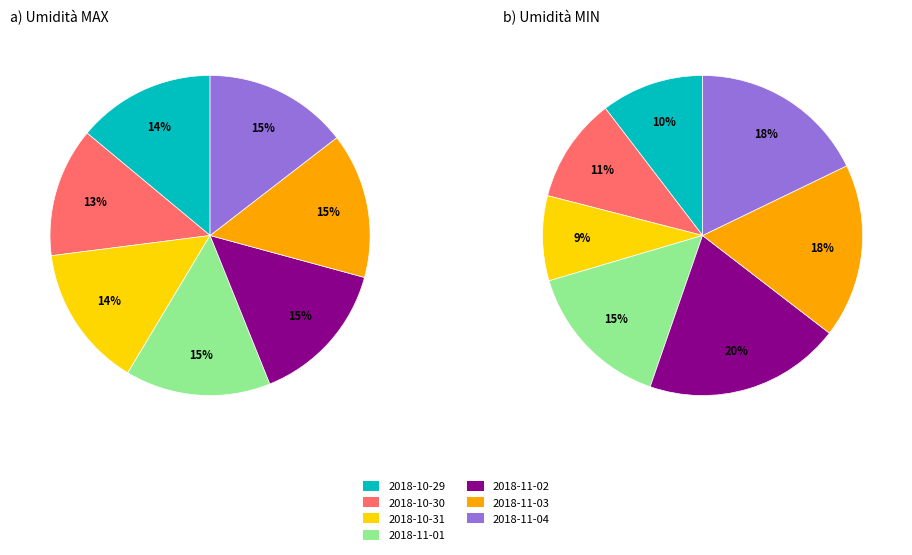

Is values_min the majority of the pie?

No